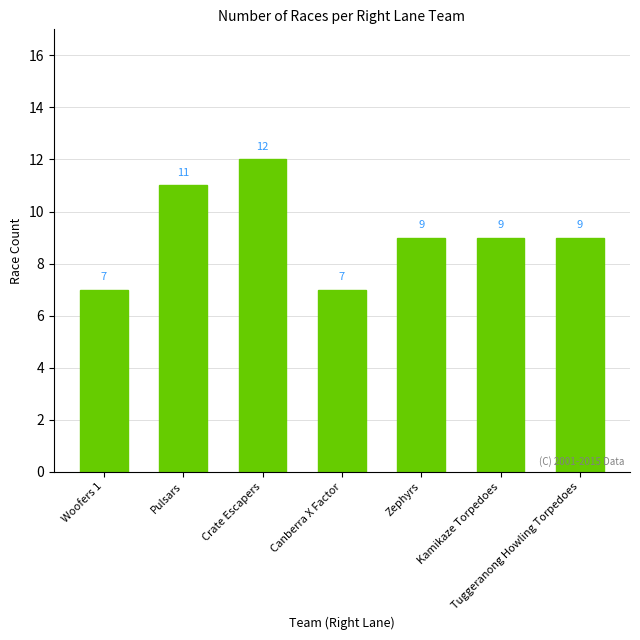

Reading right to left, transcribe all the data shown in this chart.

9	9	9	7	12	11	7